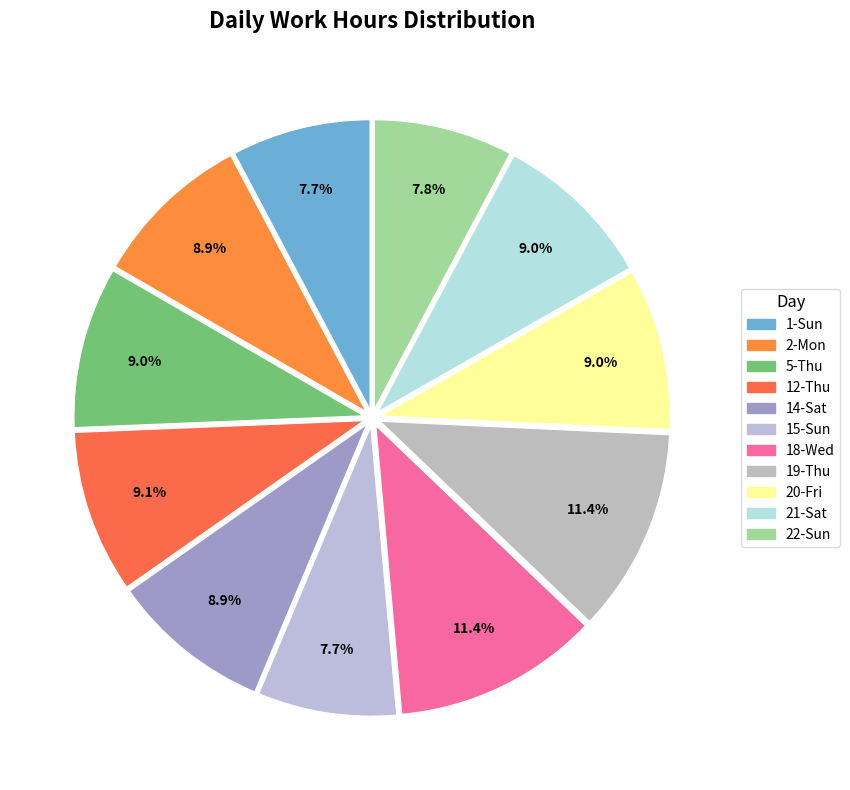

What percentage is the 18-Wed slice, to the nearest percent?

11%